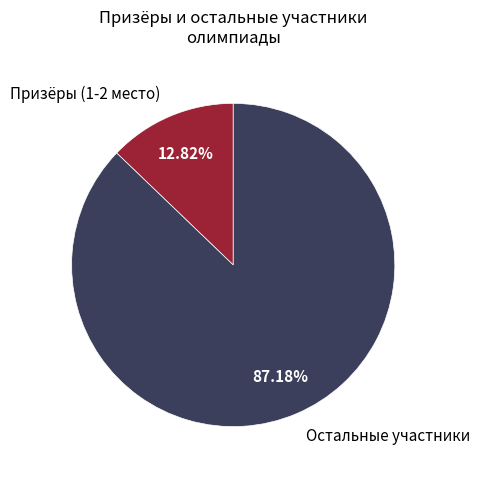

Which category has the biggest portion of the pie?

Остальные участники